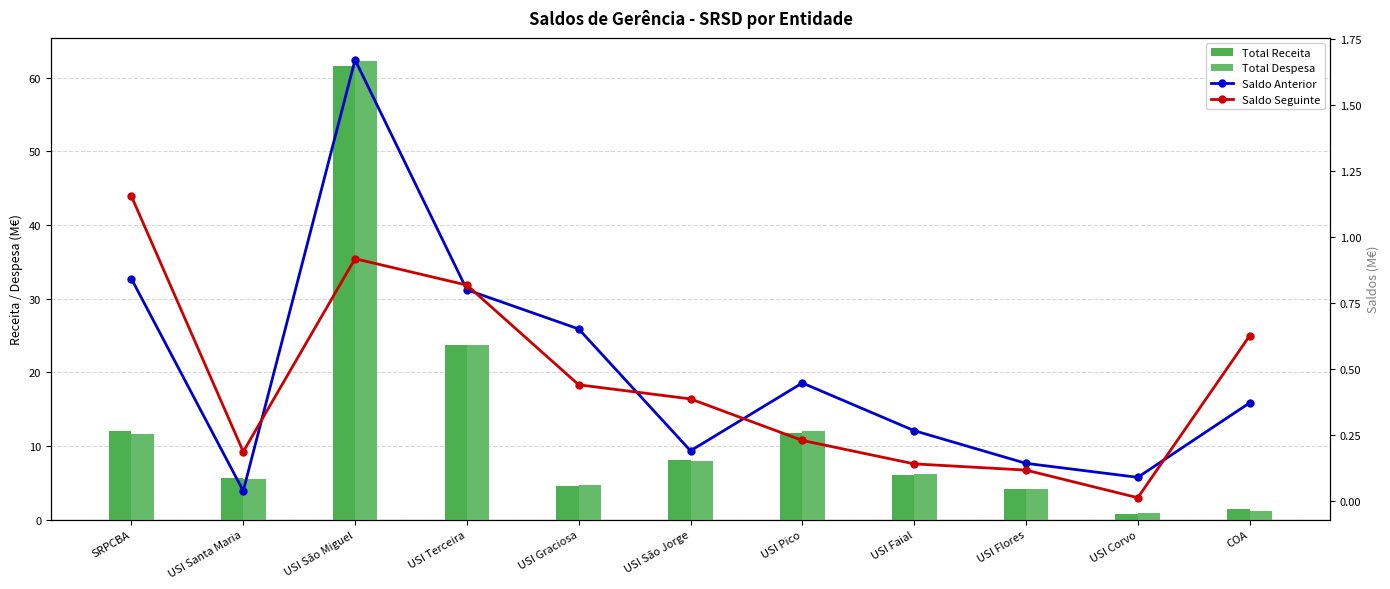

What is the spread (max minus min) of values at COA?

1.1